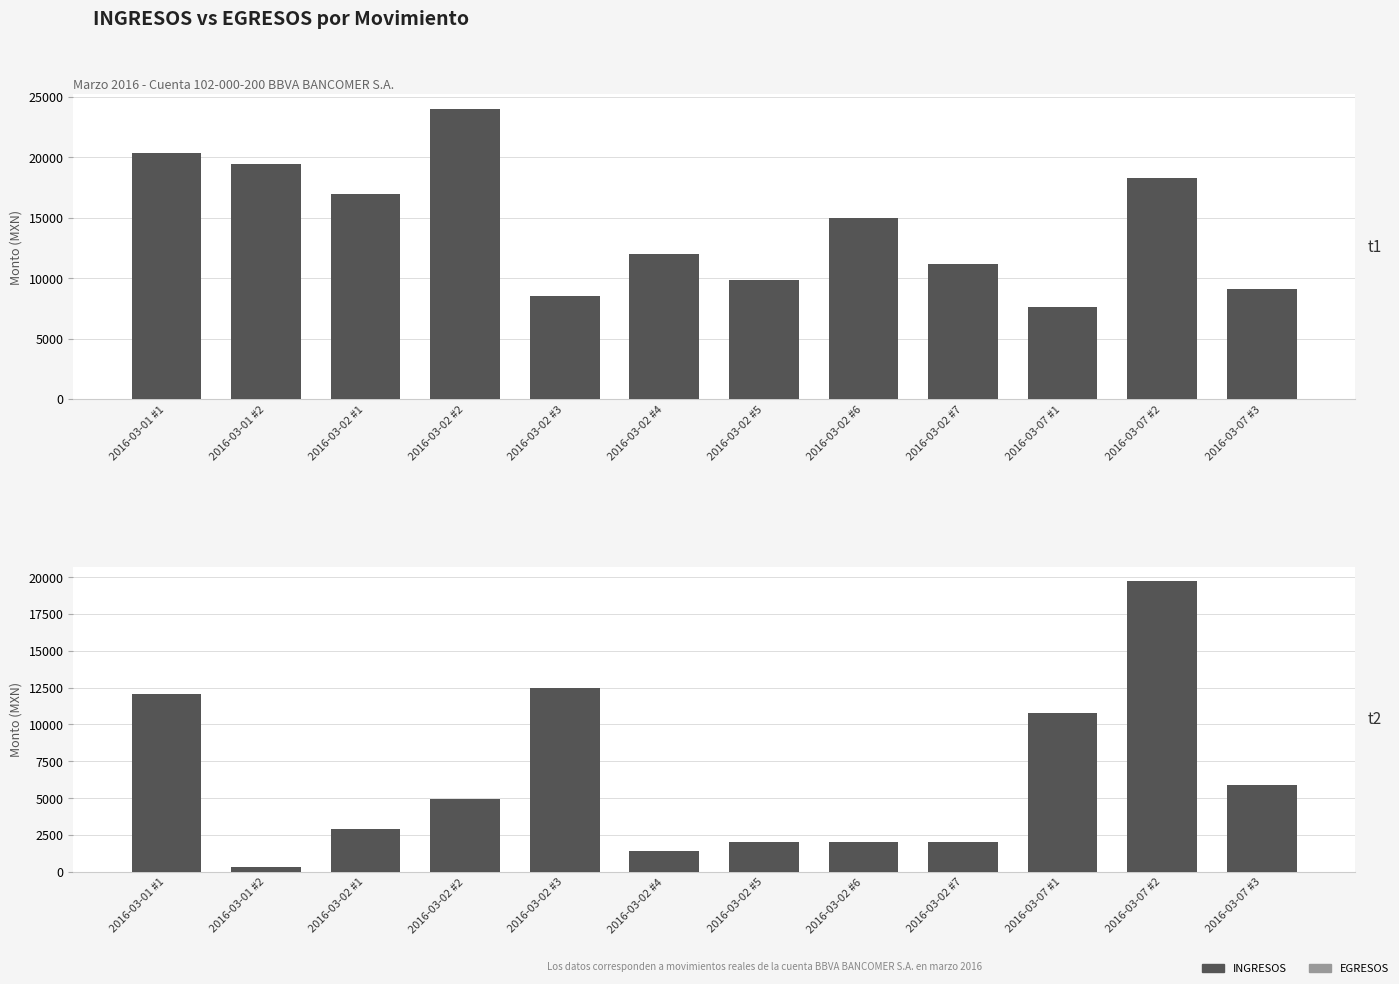

At which category is the sum across all series the highest?

2016-03-07 #2